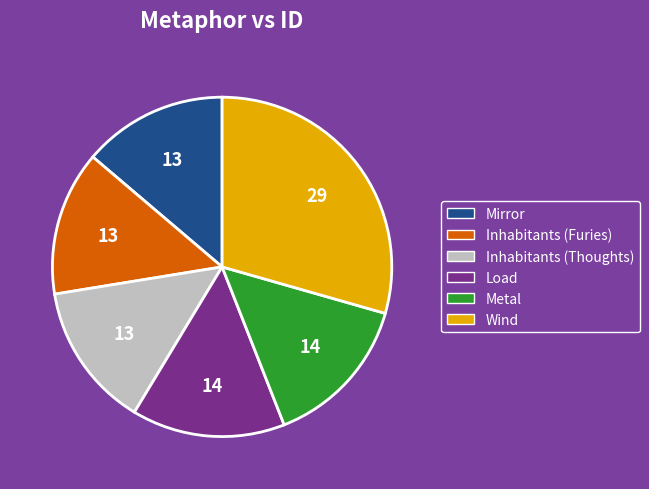

Which category has the biggest portion of the pie?

Wind